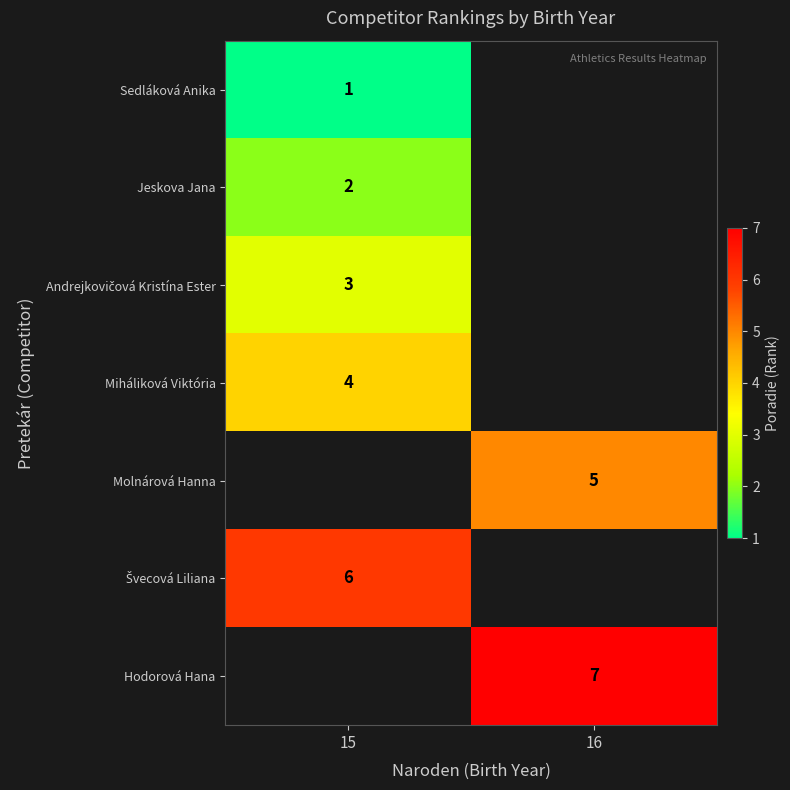

The Jeskova Jana series shows 3.0 at 15. True or false?

False